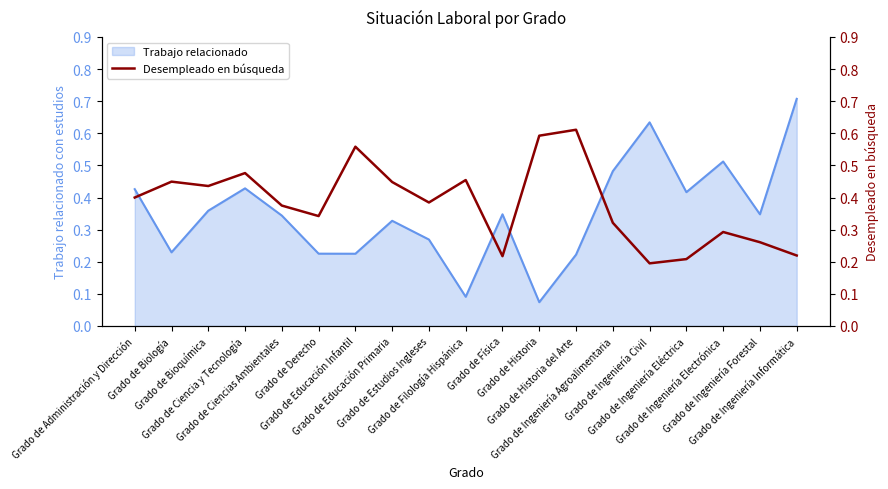

The chart shows a value of 0.5 at Grado de Ciencias Ambientales. True or false?

False